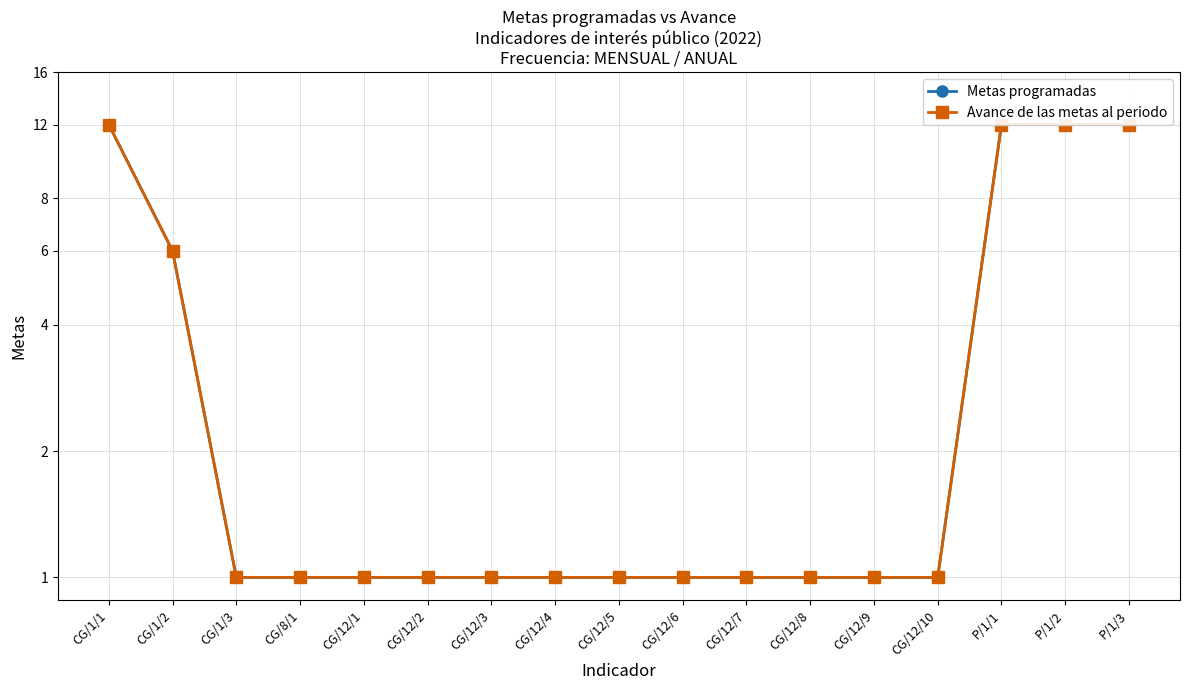

Is this an area chart (filled region under the line)?

No